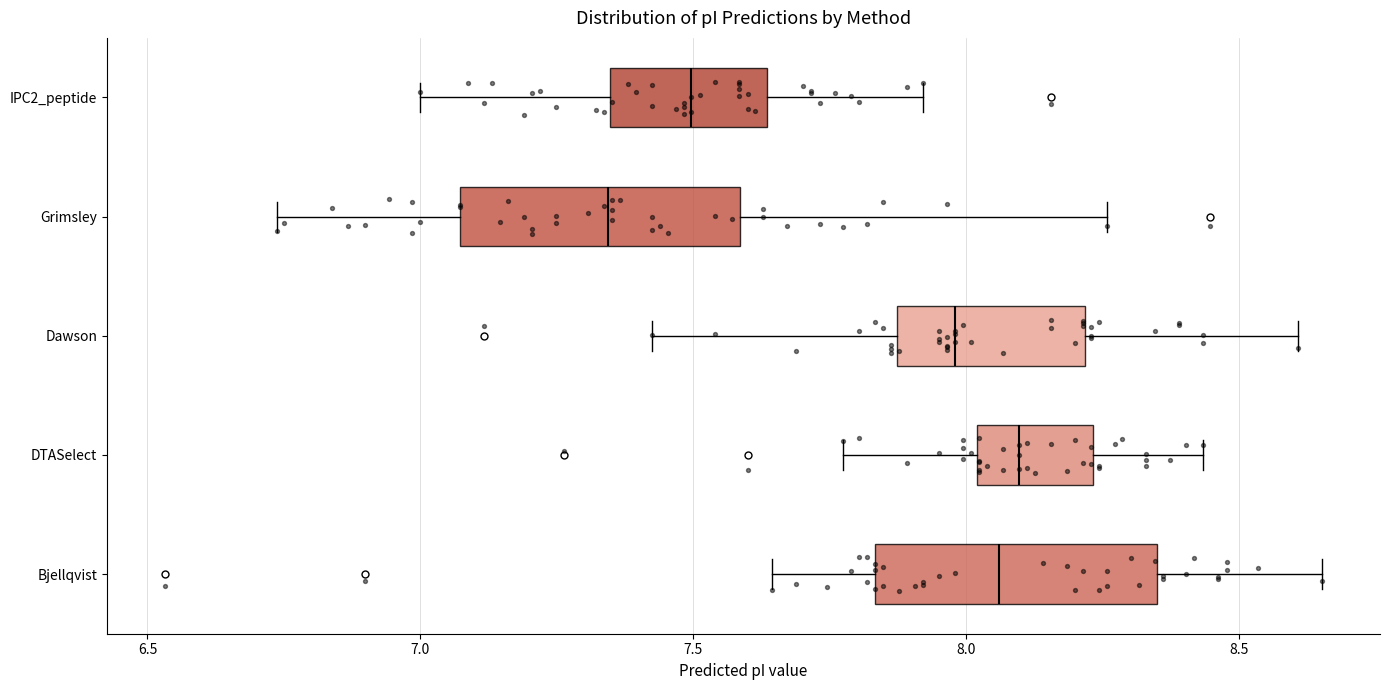

Reading bottom to top, read every box against the x-axis: the position of its median line, the range the box covers, and the ends of its whiskers. The values are not printed on the chart, so give them approximately, as read against the axis.

Bjellqvist: median 8.05, box 7.85 to 8.35, whiskers 7.65 to 8.65
DTASelect: median 8.10, box 8.00 to 8.25, whiskers 7.80 to 8.45
Dawson: median 8.00, box 7.85 to 8.20, whiskers 7.40 to 8.60
Grimsley: median 7.35, box 7.05 to 7.60, whiskers 6.75 to 8.25
IPC2_peptide: median 7.50, box 7.35 to 7.65, whiskers 7.00 to 7.90